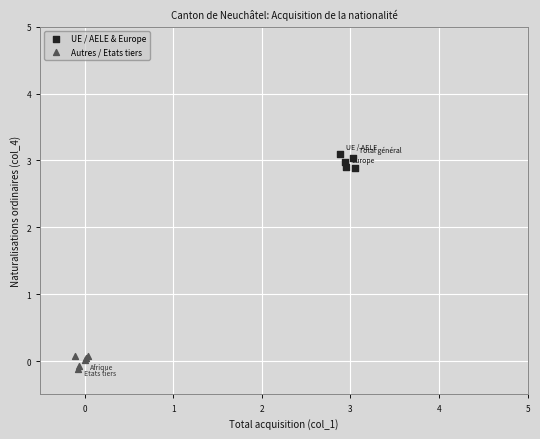

Which series contains the lowest Y value?

Autres / Etats tiers